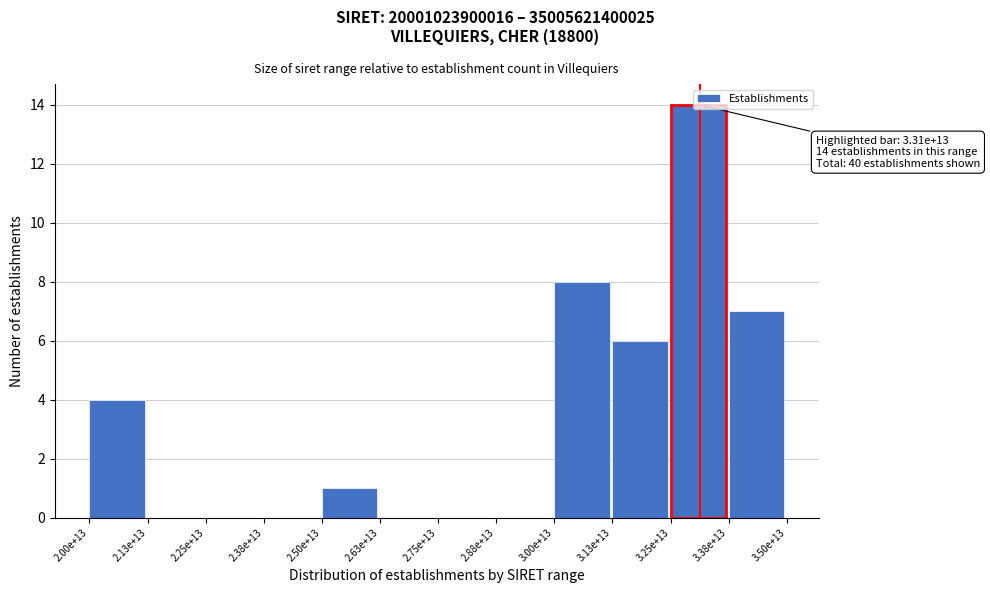

The chart shows a value of 0 at 2.50e+13. True or false?

False